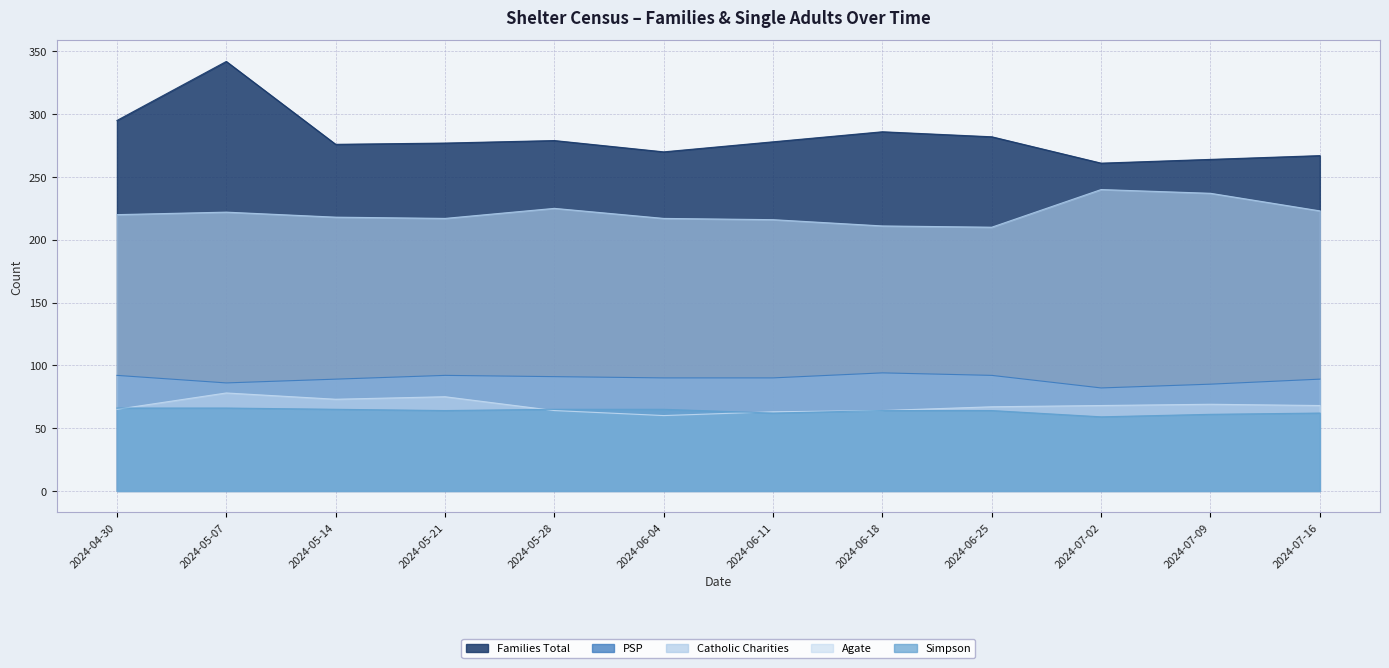

What is the difference between the second highest and minimum values in the PSP series?

10